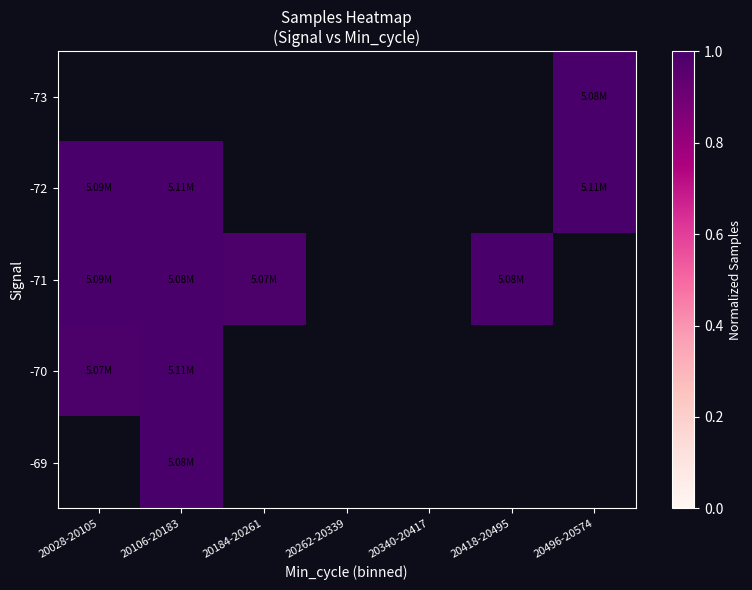

What is the greatest value displayed?

1.0